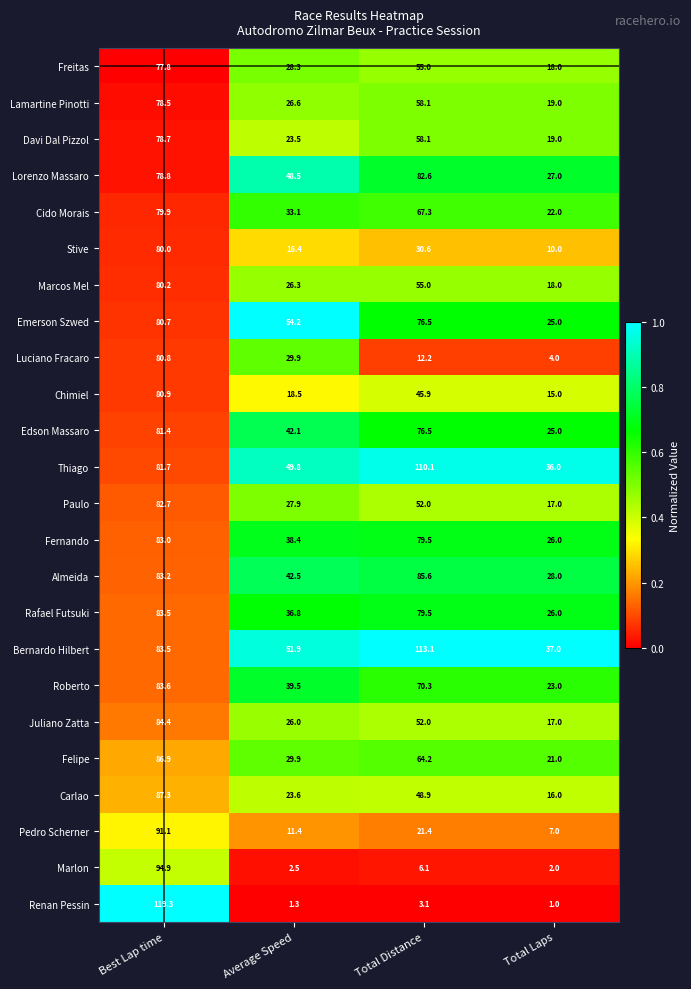

Is it true that Lamartine Pinotti equals 19.0 at Total Laps?

True